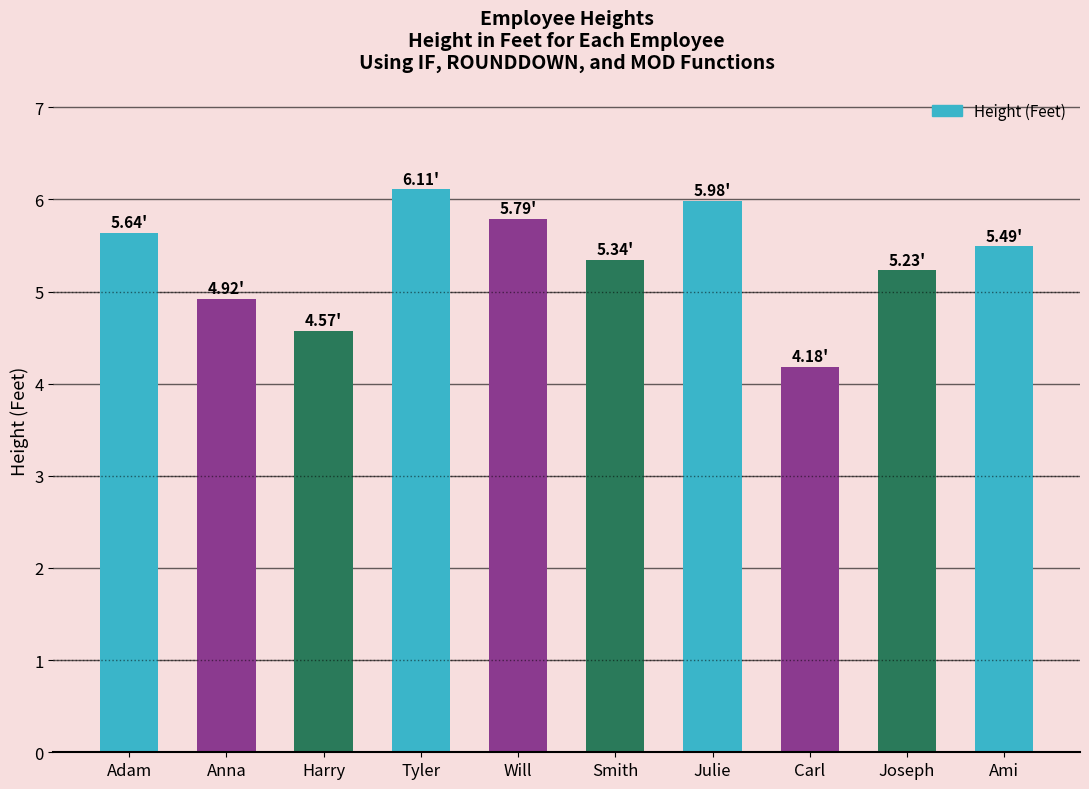

What is the sum of the values at Carl and Ami?

9.7